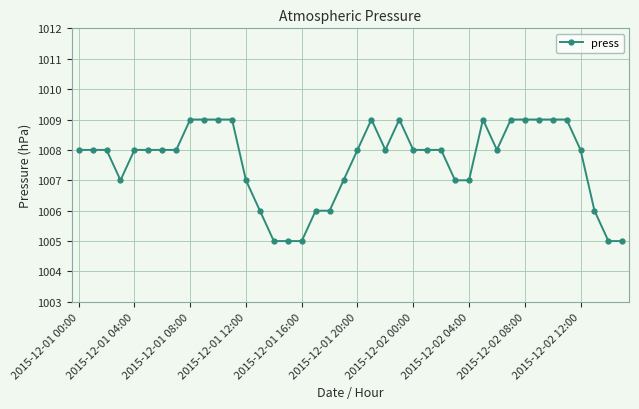

Reading left to right, extract all data points from this chart.

1008	1008	1008	1007	1008	1008	1008	1008	1009	1009	1009	1009	1007	1006	1005	1005	1005	1006	1006	1007	1008	1009	1008	1009	1008	1008	1008	1007	1007	1009	1008	1009	1009	1009	1009	1009	1008	1006	1005	1005